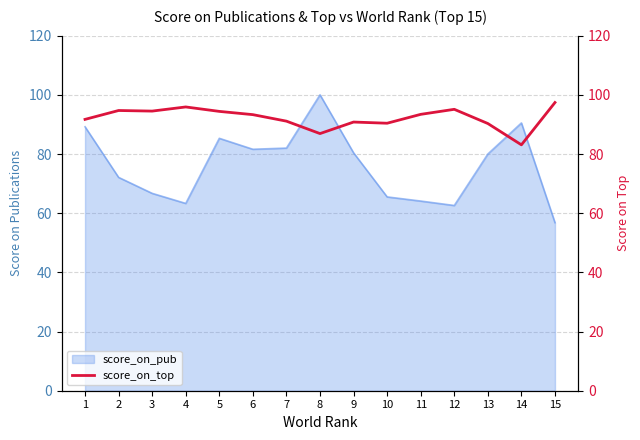

True or false: score_on_pub has a value of 118.6 at 9.

False